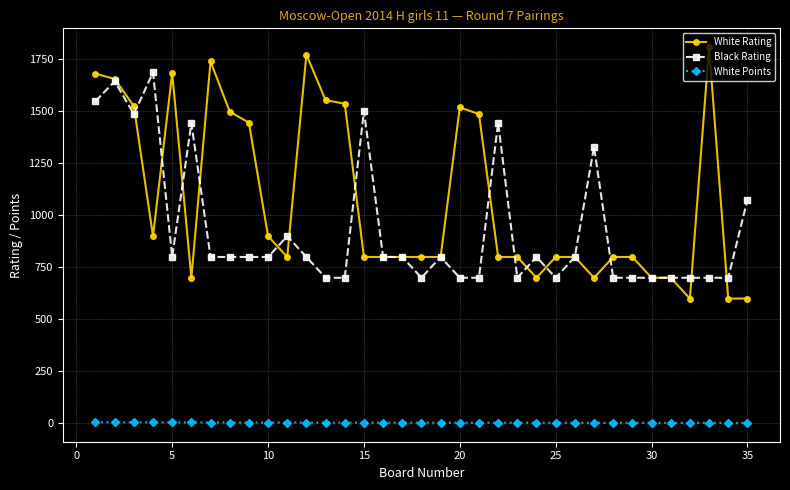

At how many categories does at least one series exceed 1235?

18